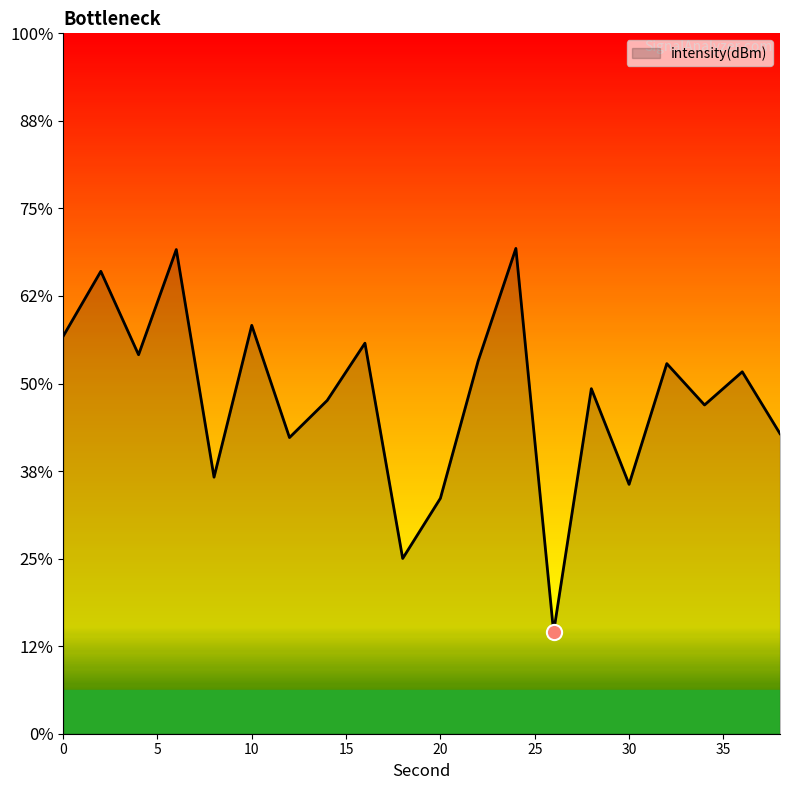

What is the change in value from 6 to 20?

-14.2